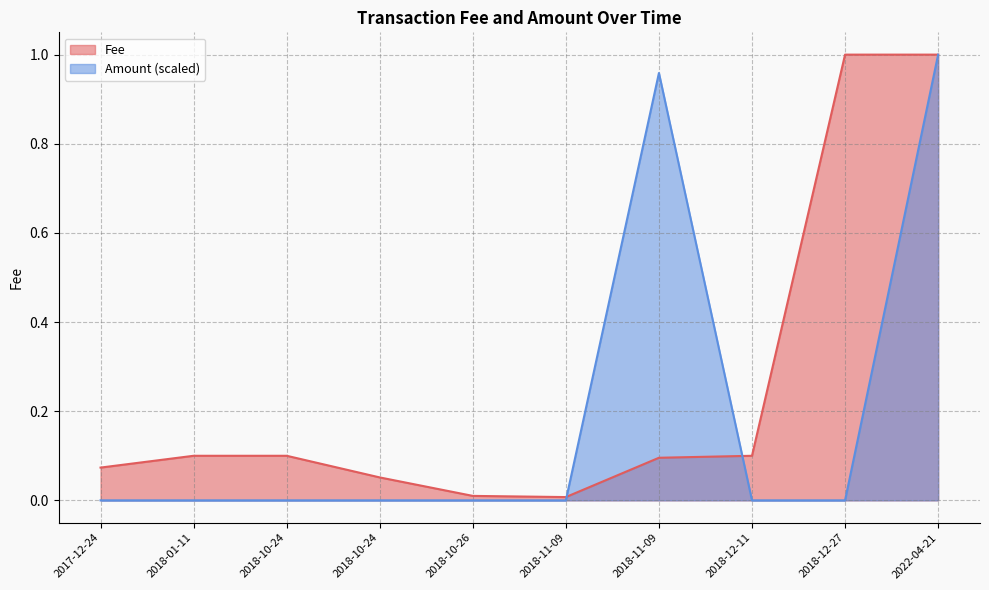

True or false: Fee and Amount intersect in this chart.

True